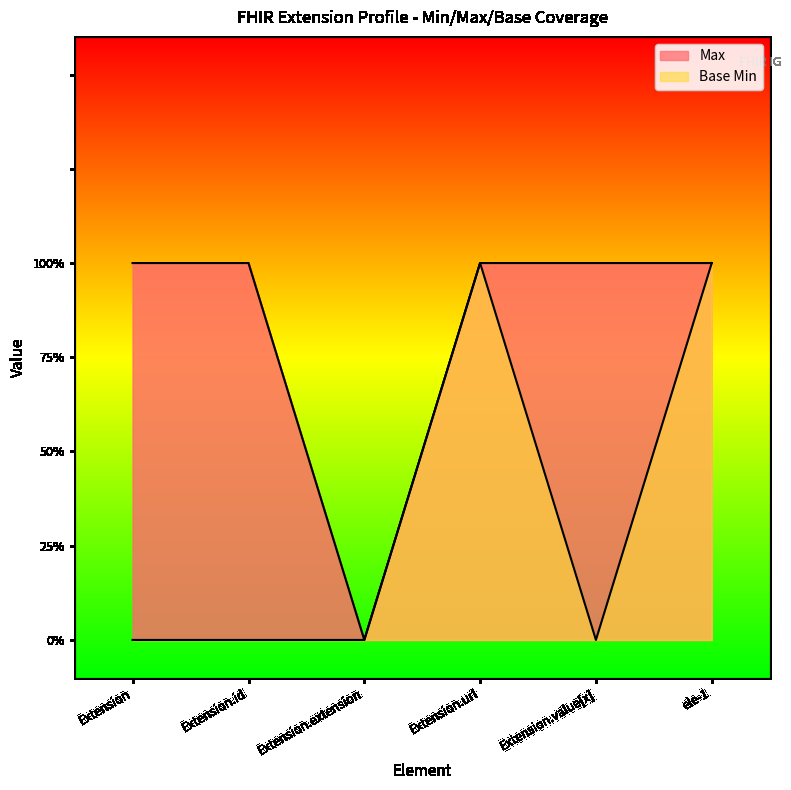

True or false: Max and Base Min intersect in this chart.

False